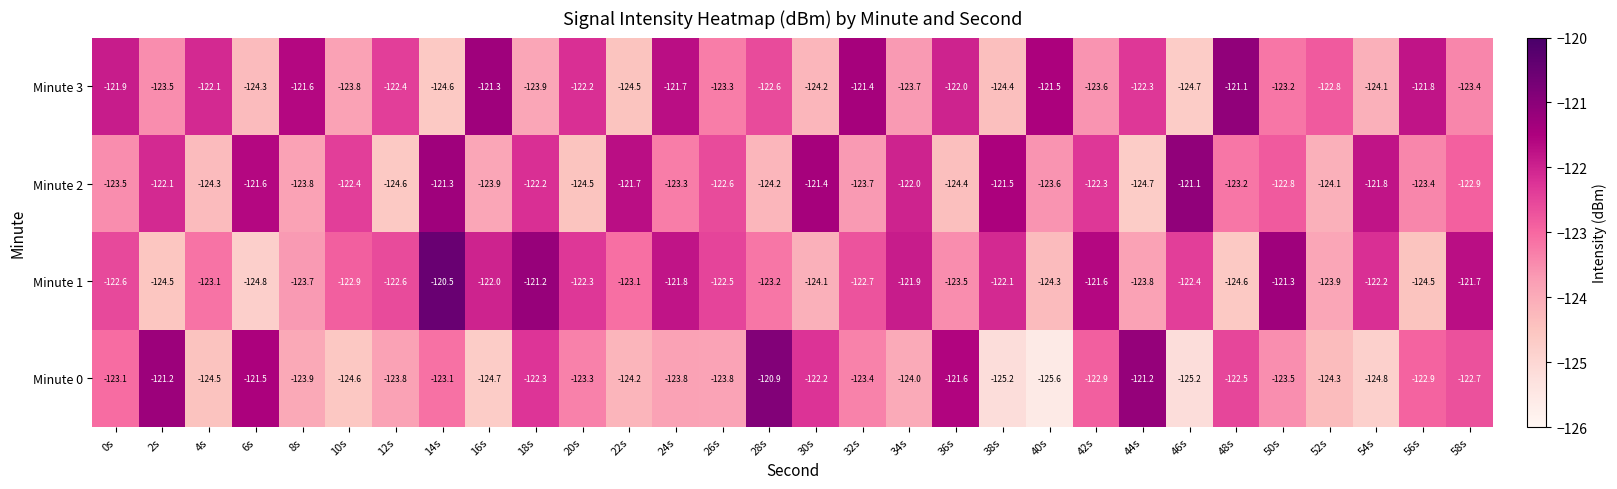

What is the maximum value shown in the chart?

-120.5